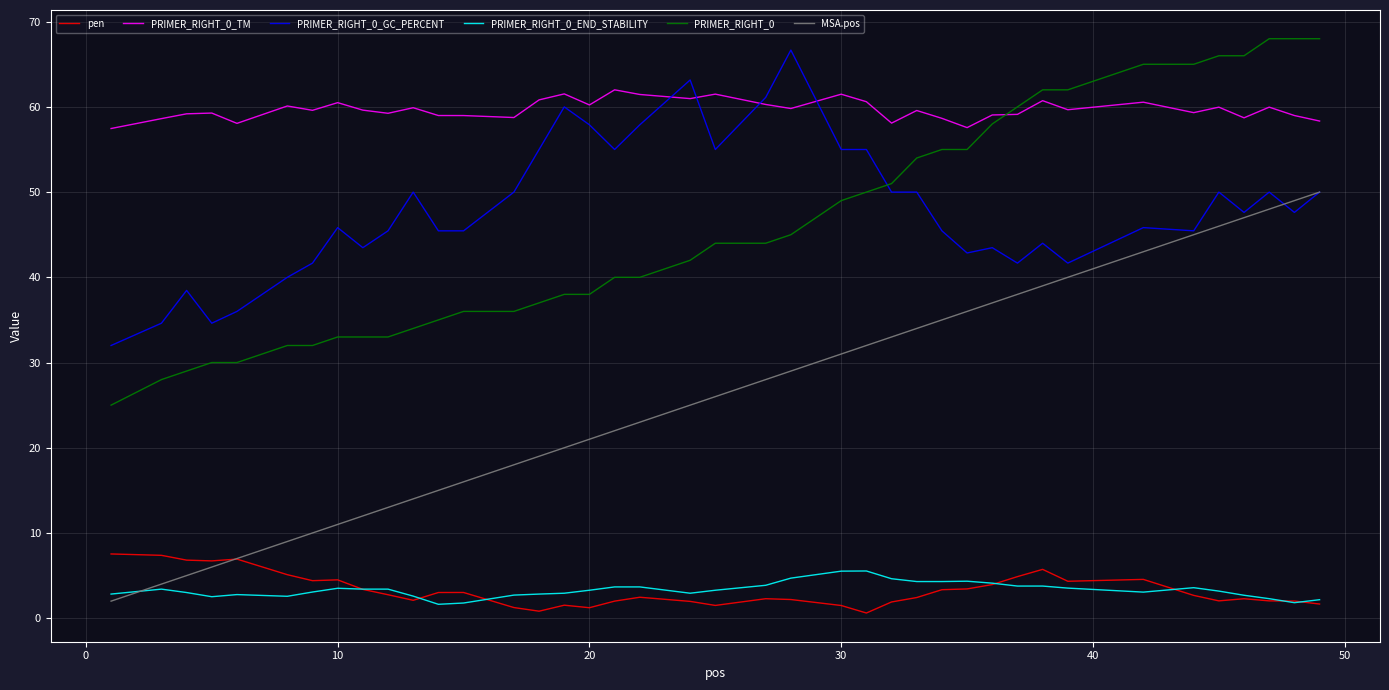

True or false: pen and PRIMER_RIGHT_0_TM cross at least once.

False